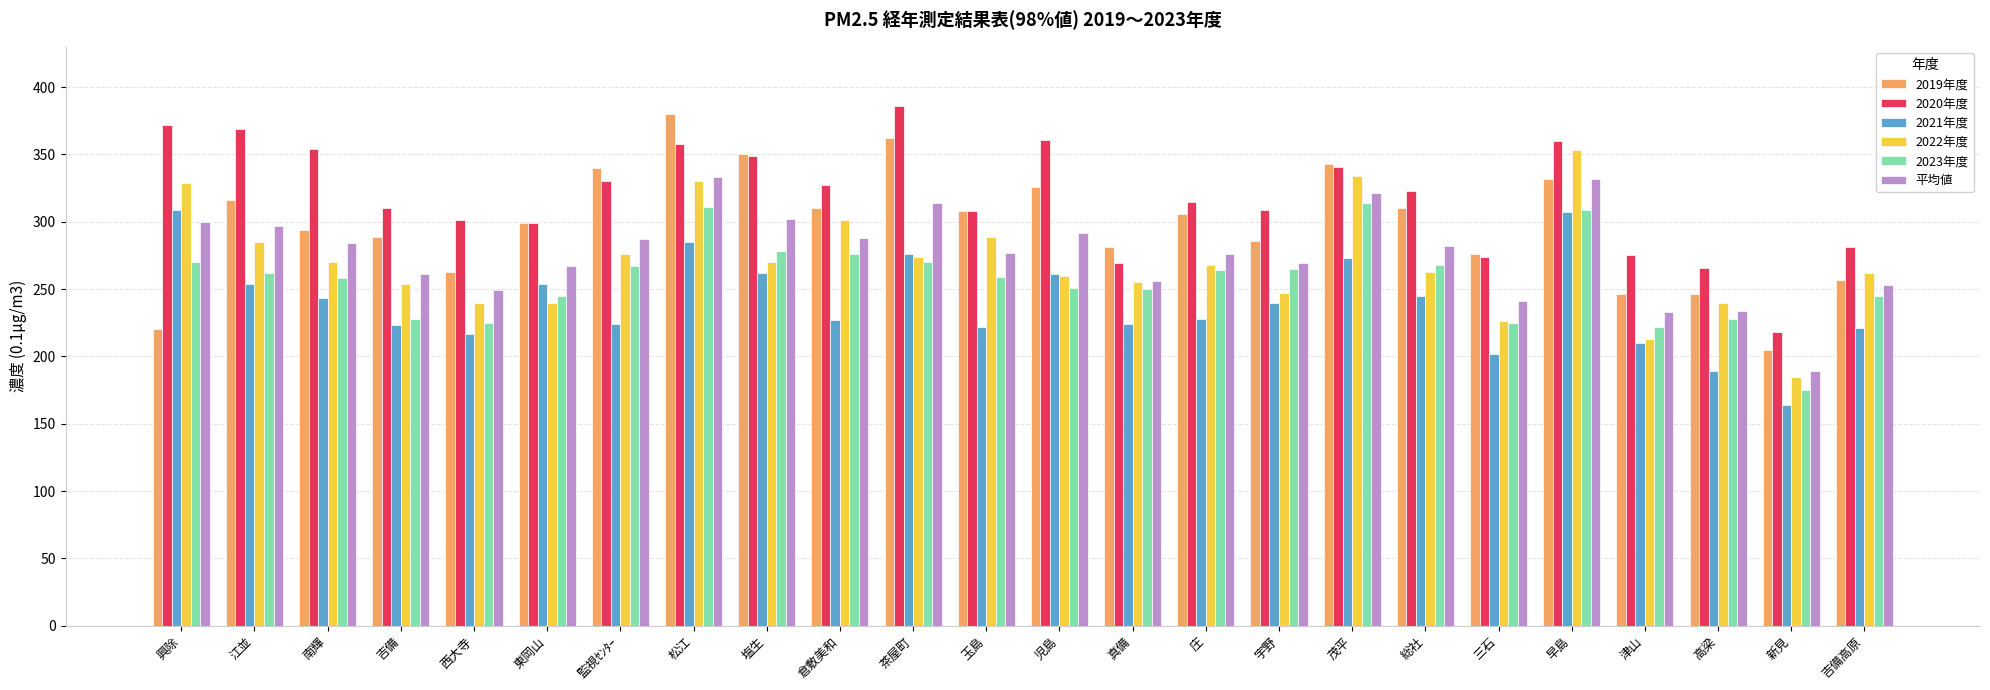

Which series has the largest total across all categories?

2020年度